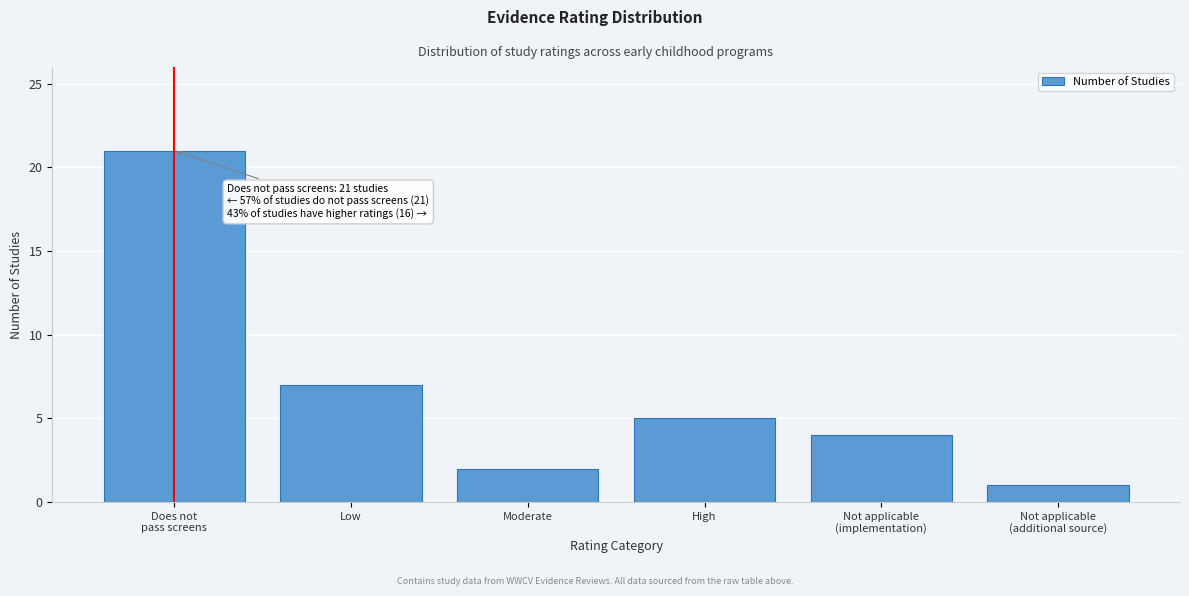

Reading left to right, what are all the values shown in this chart?

21	7	2	5	4	1